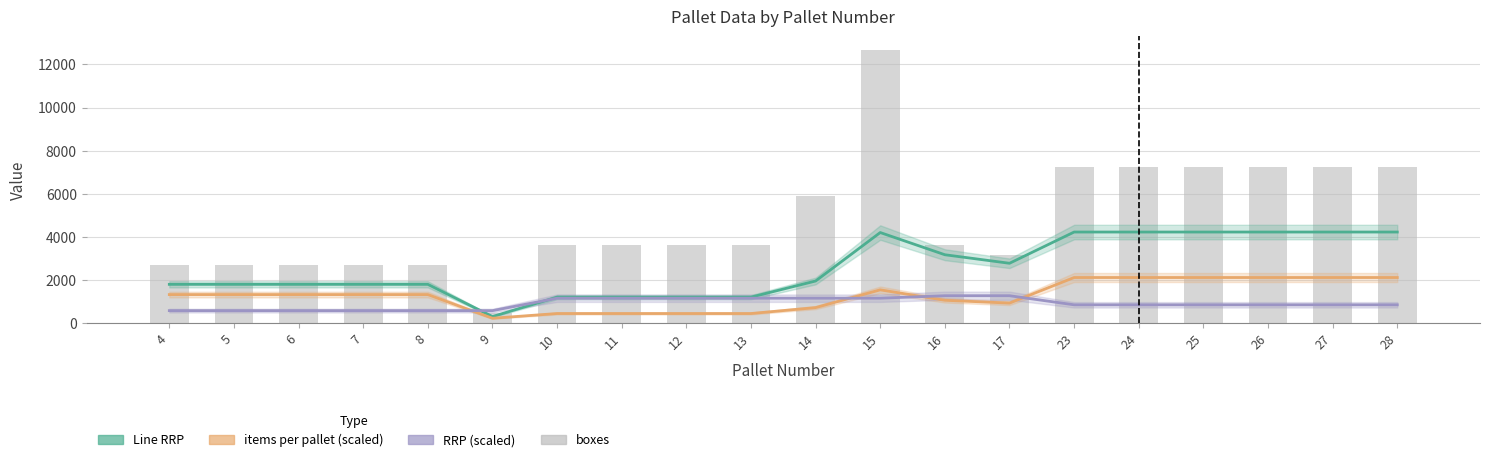

What value does the RRP (scaled) series have at 9?

573.8